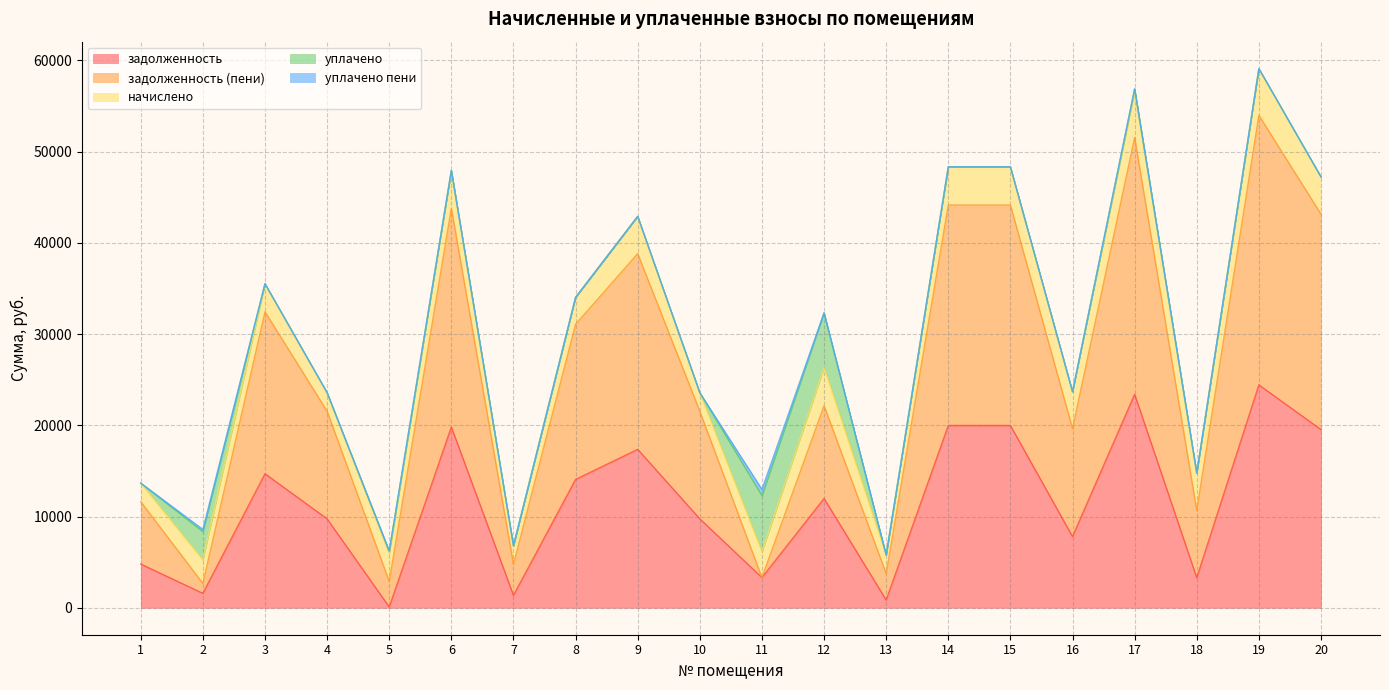

After their last crossing, which series has the higher values: уплачено пени or задолженность (пени)?

задолженность (пени)